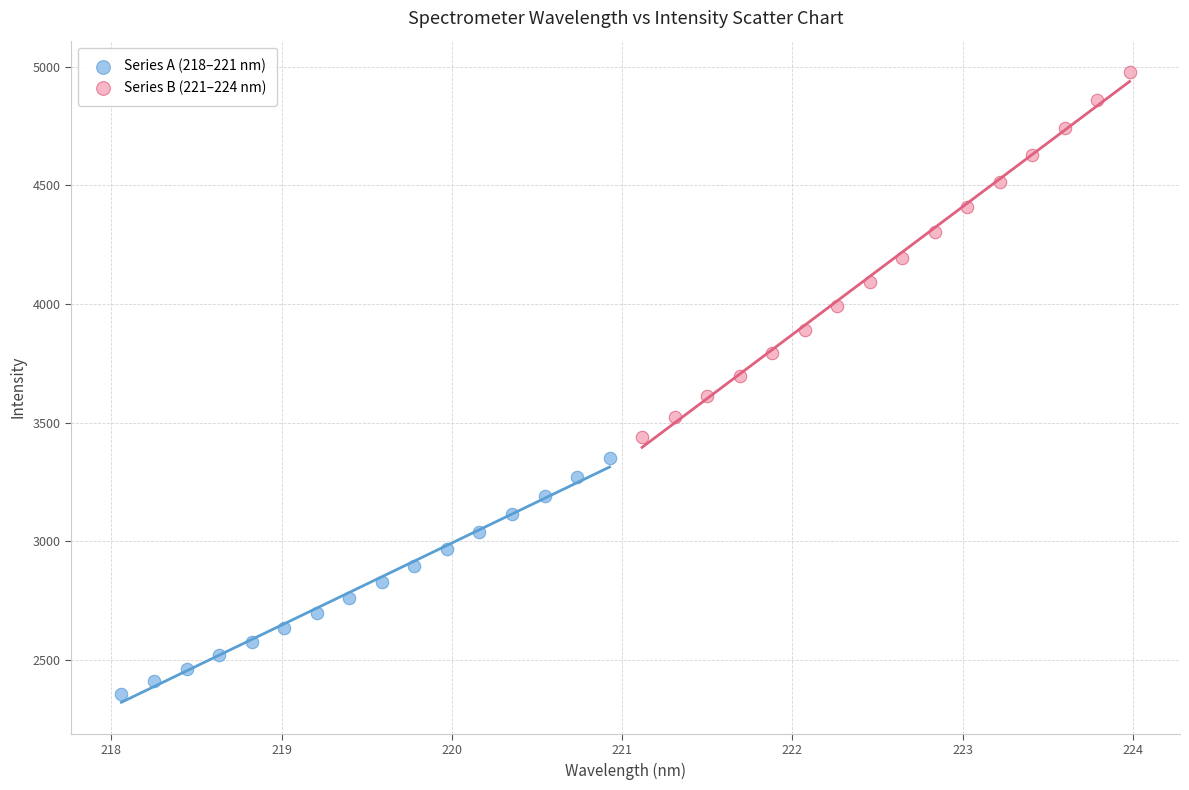

Which series has the widest spread of Y values?

Series B (221–224 nm)